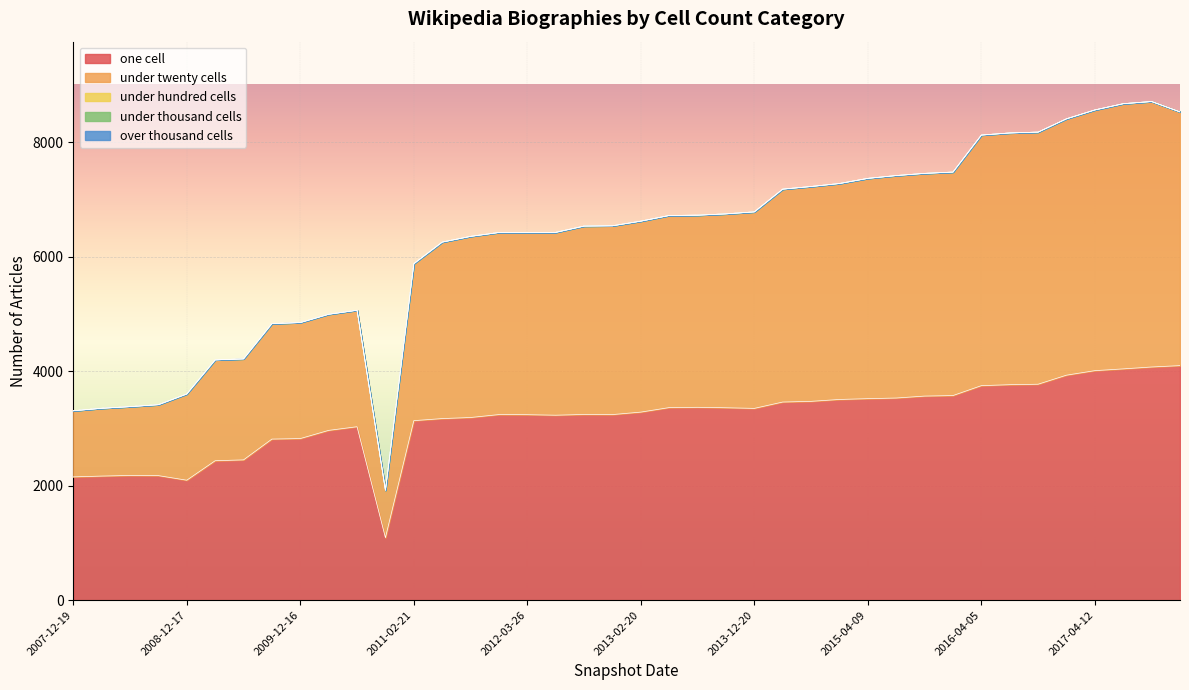

How many categories are shown in the chart?

40